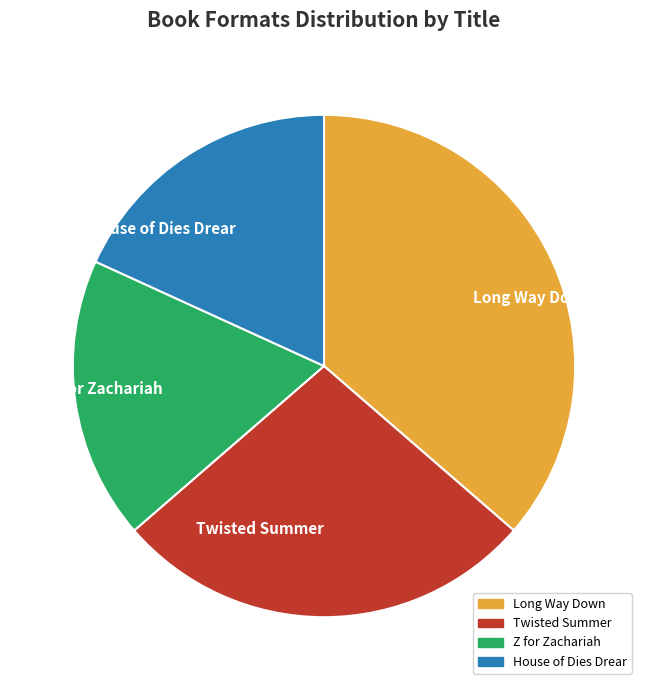

True or false: Z for Zachariah accounts for 27% of the total.

False